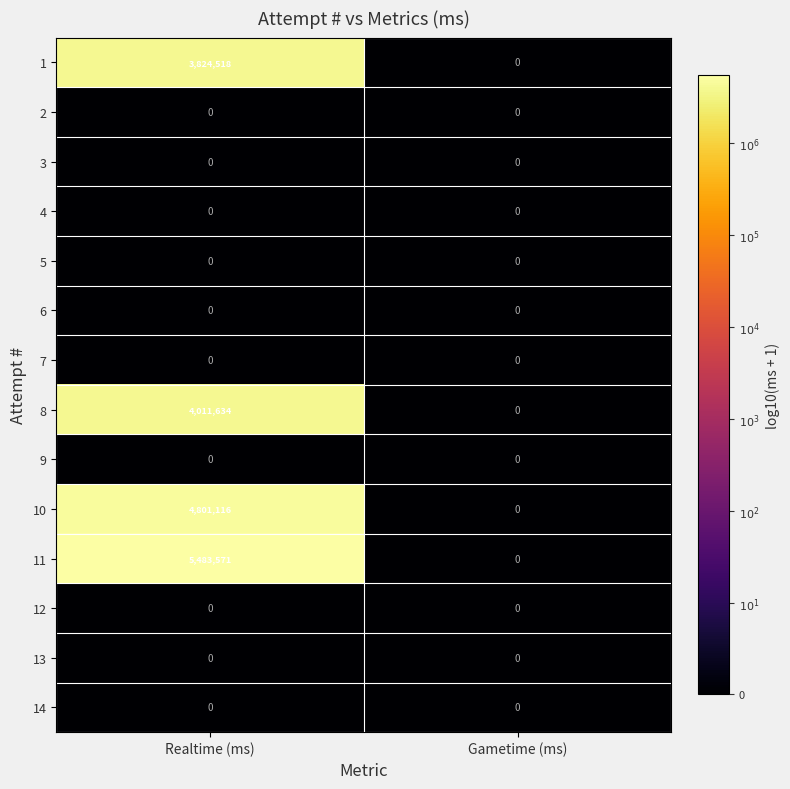

Which series has the largest total across all categories?

11